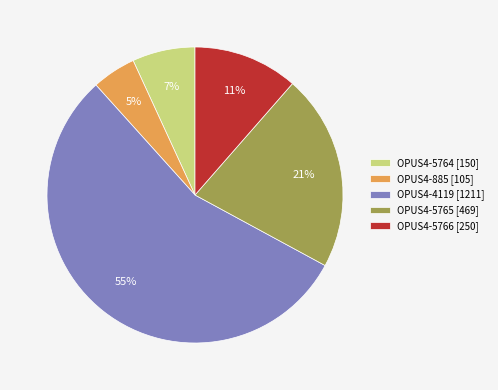

What percentage is the OPUS4-885 [105] slice, to the nearest percent?

5%